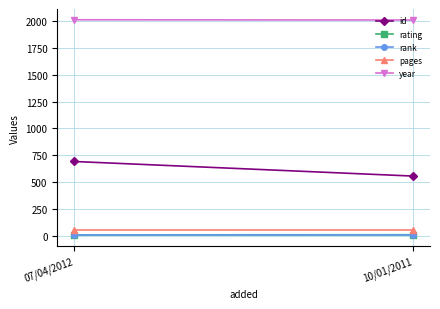

Reading left to right, transcribe all the data shown in this chart.

id: 07/04/2012=691	10/01/2011=555
rating: 07/04/2012=7	10/01/2011=8
rank: 07/04/2012=1	10/01/2011=1
pages: 07/04/2012=48	10/01/2011=48
year: 07/04/2012=2012	10/01/2011=2010